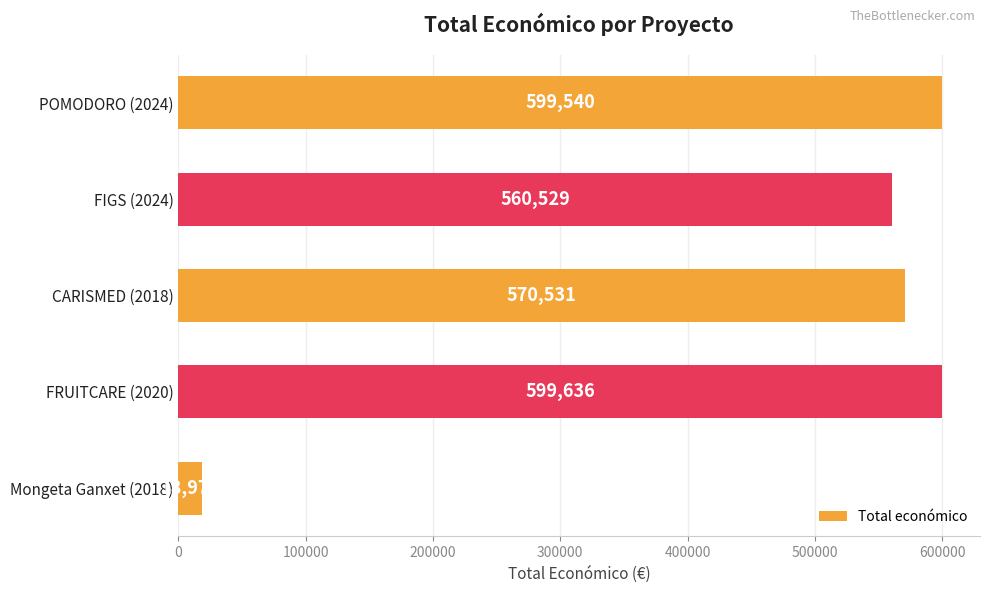

Approximately how many times larger is the value at POMODORO (2024) compared to FIGS (2024)?

1.1